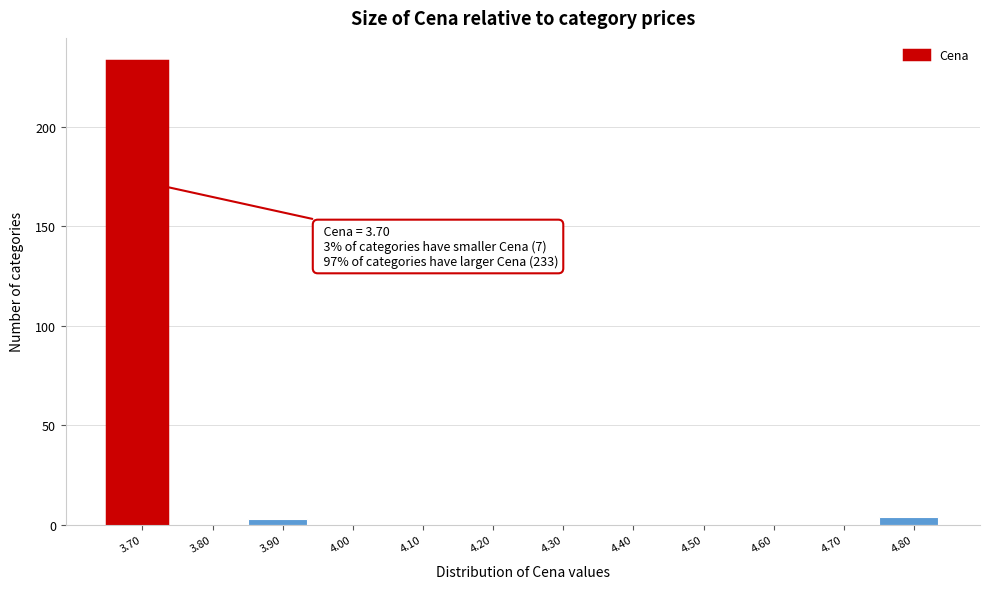

Reading left to right, list all the values displayed in this chart.

3.70=233	3.80=0	3.90=3	4.00=0	4.10=0	4.20=0	4.30=0	4.40=0	4.50=0	4.60=0	4.70=0	4.80=4